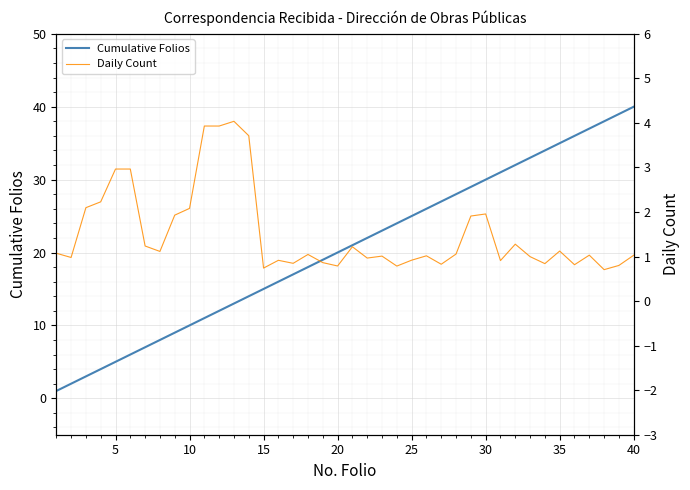

Which series has the largest range (max minus min)?

Cumulative Folios